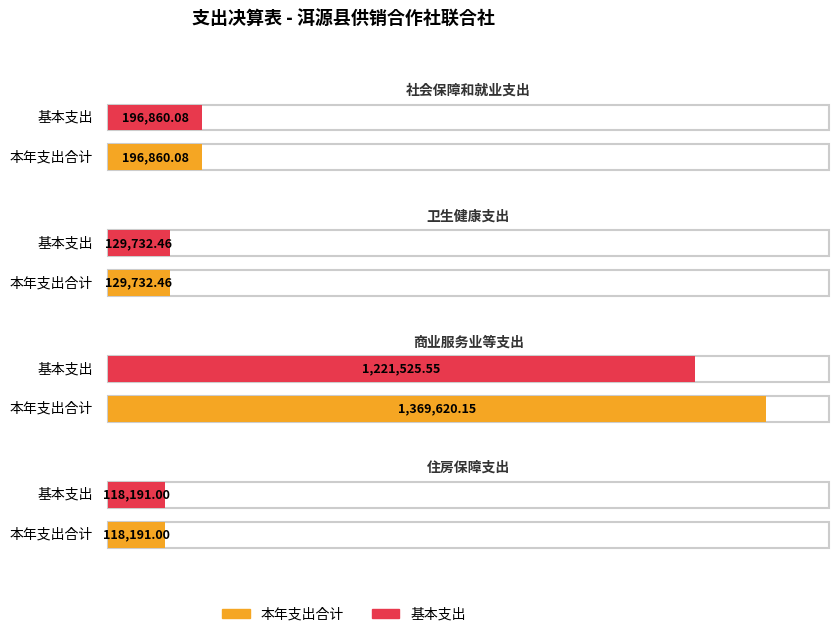

Between 卫生健康支出 and 住房保障支出, which is larger?

卫生健康支出